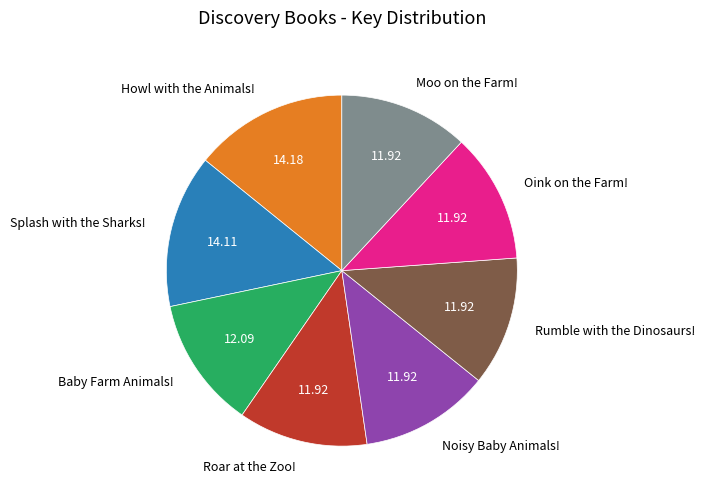

Do Oink on the Farm! and Splash with the Sharks! together represent more than half of the pie?

No